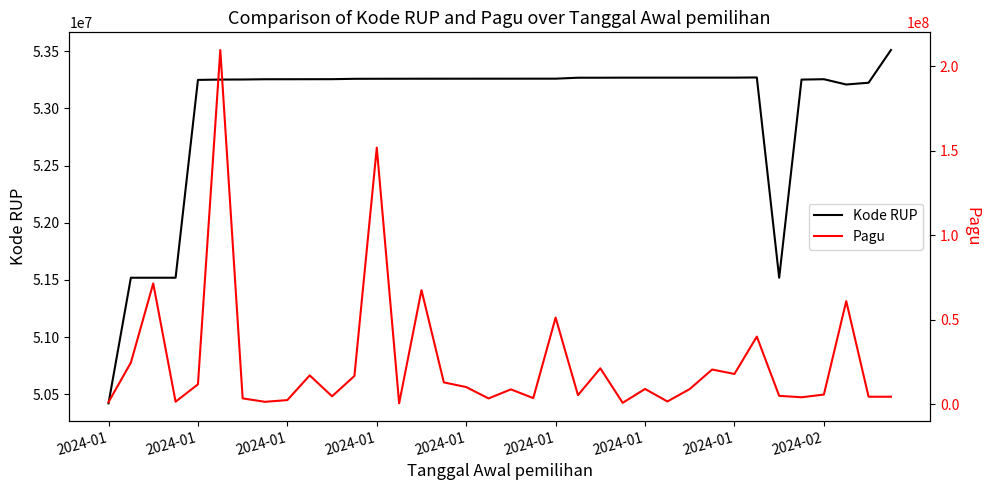

Is it true that Kode RUP equals 53259185 at 13?

True